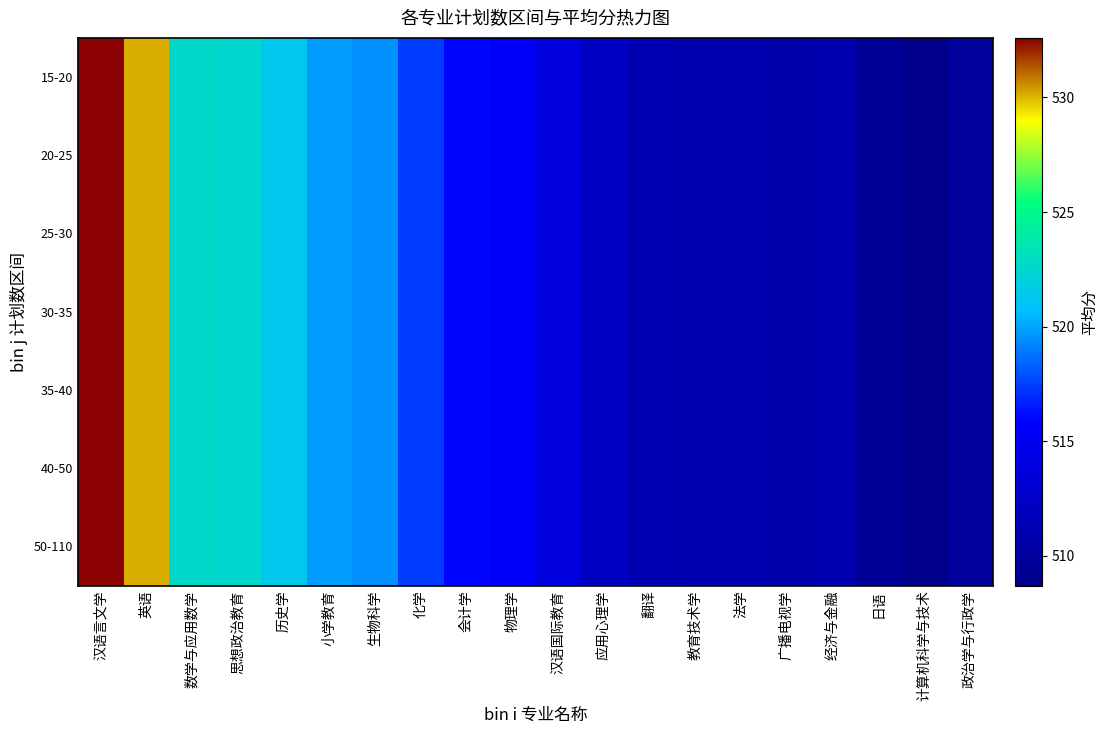

Which series has the largest range (max minus min)?

15-20